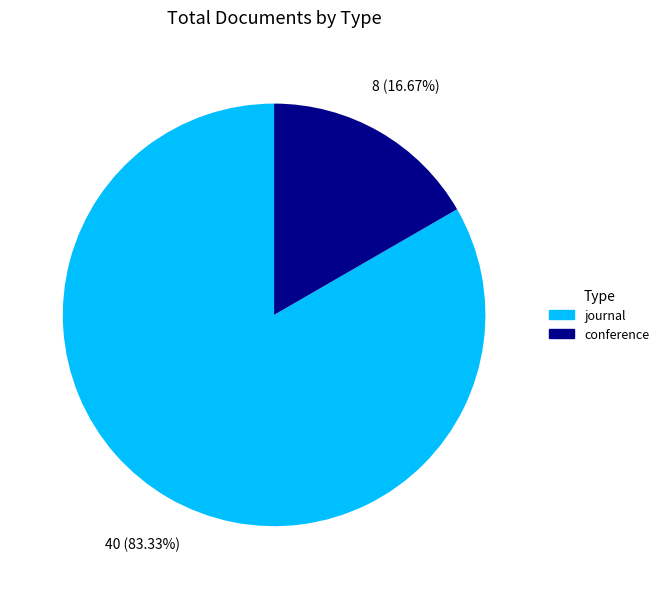

Combined, do journal and conference account for over 50%?

Yes